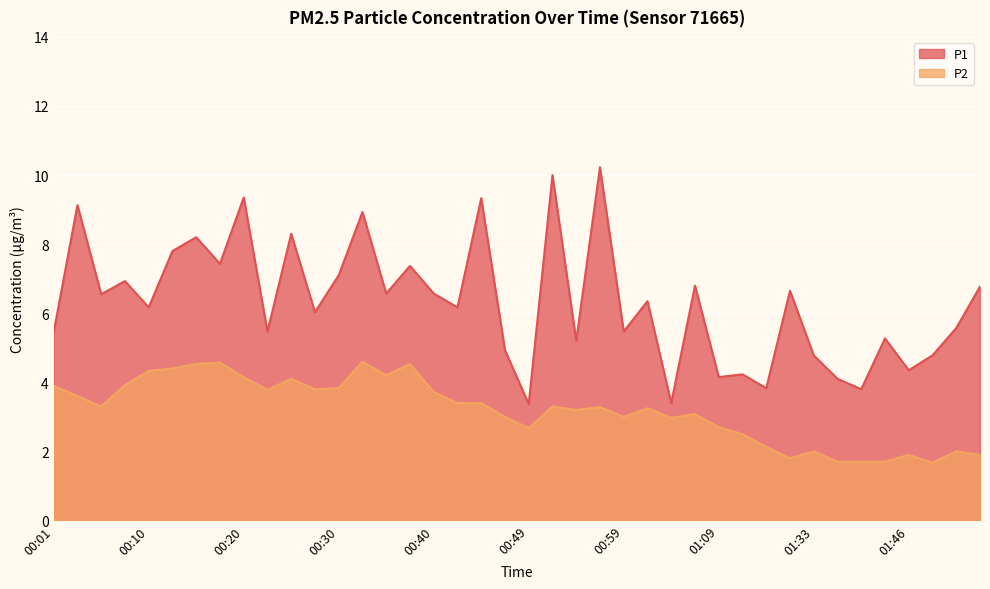

At how many categories does at least one series exceed 6?

23